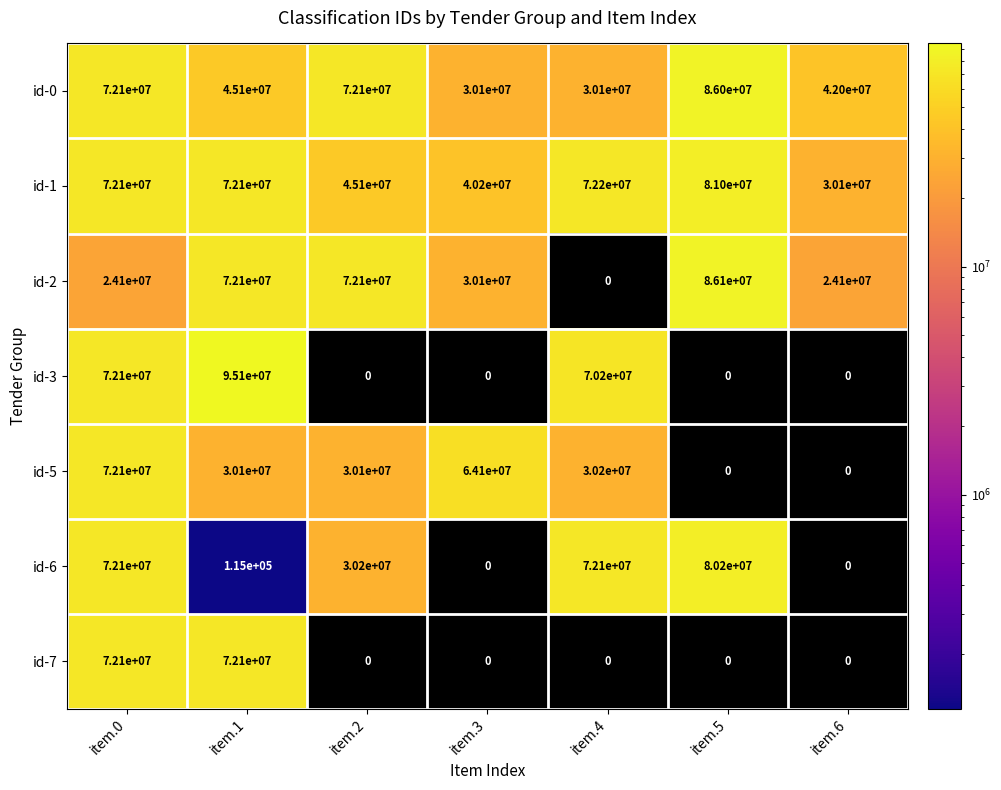

What is the difference between the highest and lowest values at item.0?

48000000